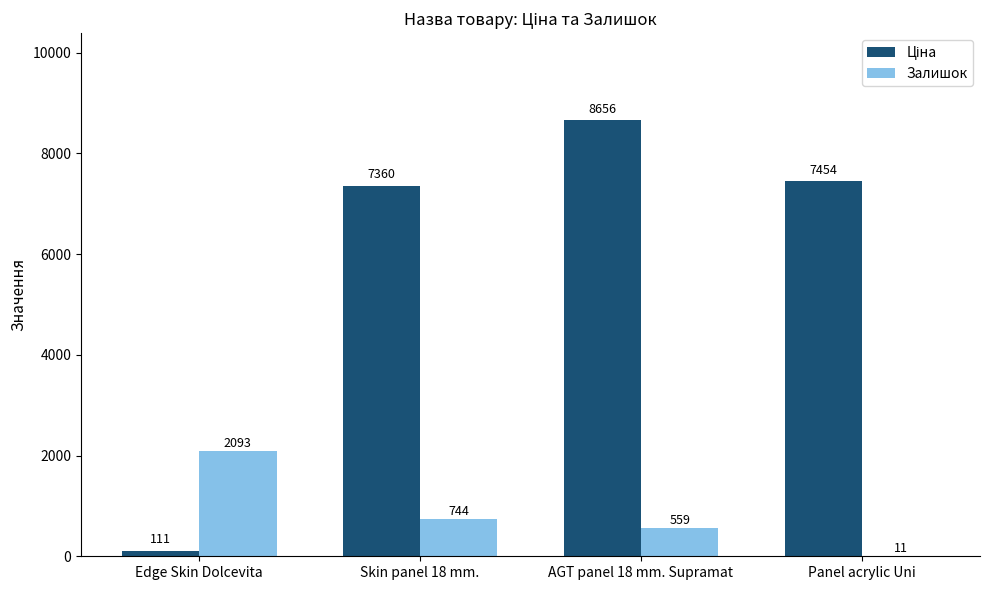

What is the maximum value shown in the chart?

8656.2